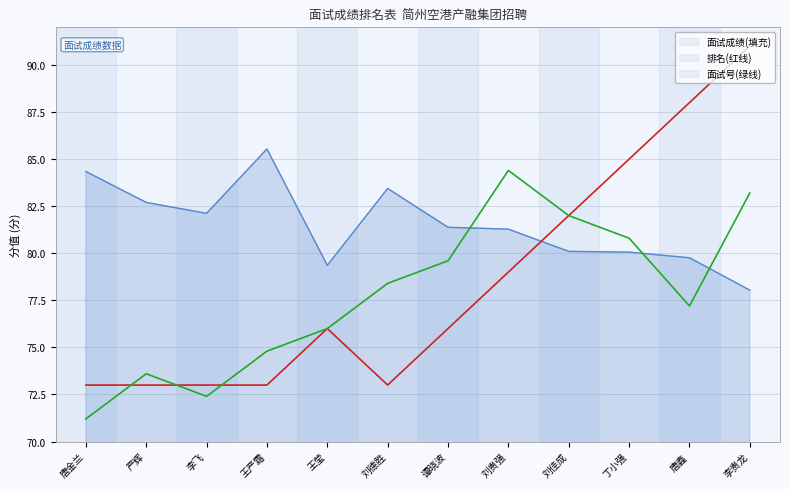

At which category is the sum across all series the highest?

李贵龙